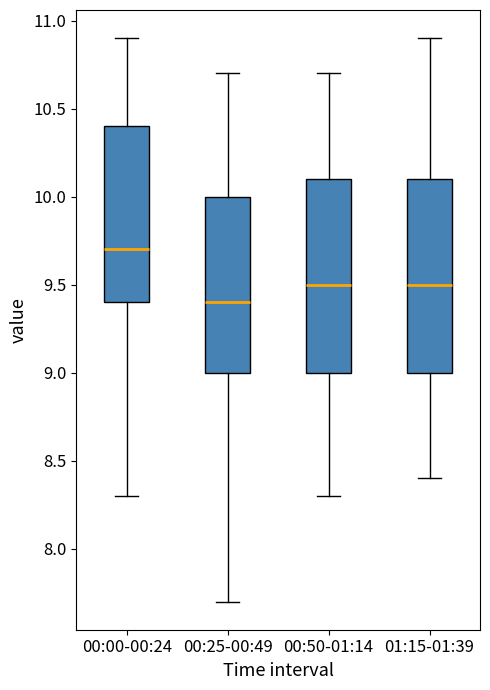

Which box has the highest median line?

00:00-00:24